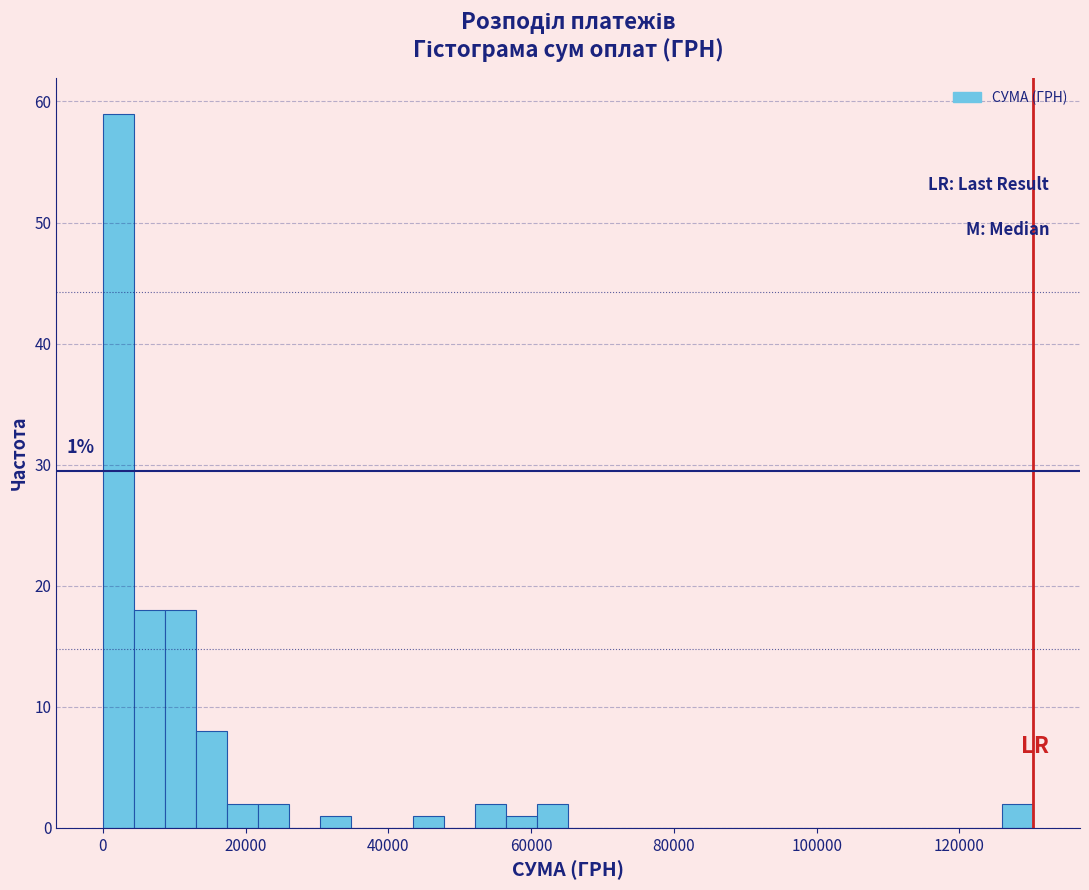

Around what value on the x-axis is the tallest bar? Give the approximate position of its centre, as read against the axis.

2000